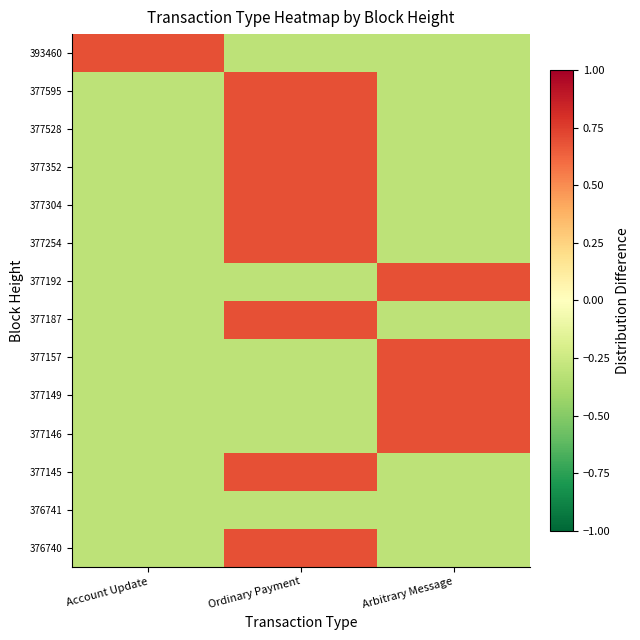

Which label corresponds to the largest value in the chart?

Ordinary Payment